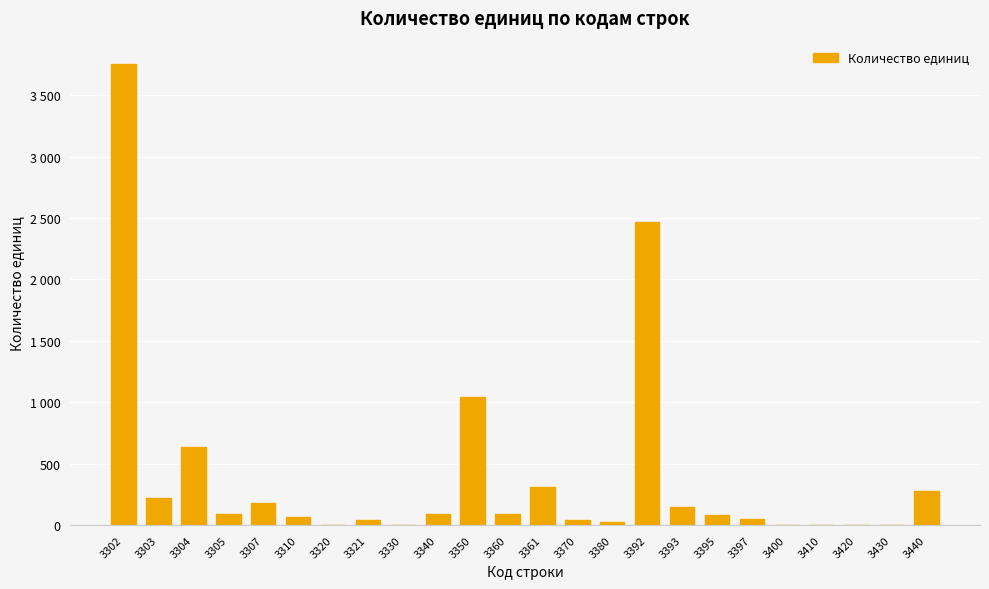

Reading left to right, extract all data points from this chart.

3755	217	635	93	178	67	0	41	0	92	1042	87	308	40	27	2464	144	84	47	1	0	0	0	274